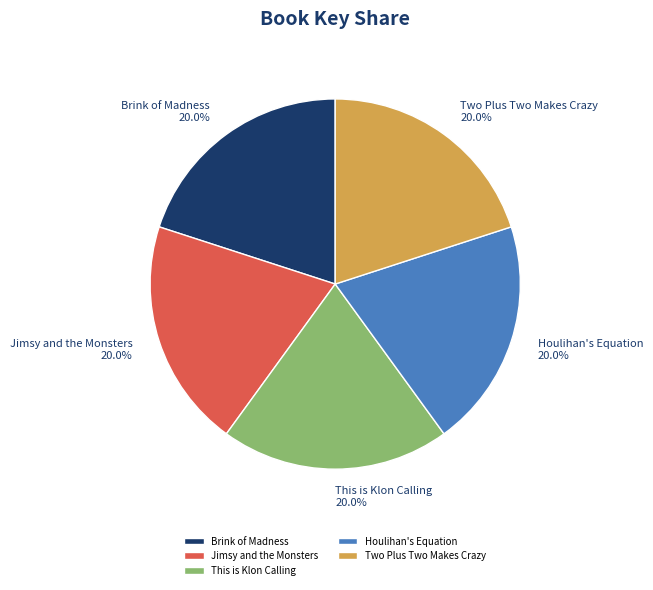

What percentage is NOT represented by Jimsy and the Monsters?

80.0%